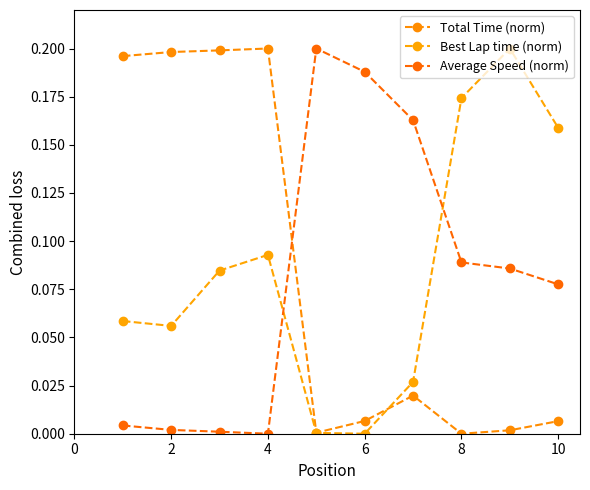

Is this an area chart (filled region under the line)?

No